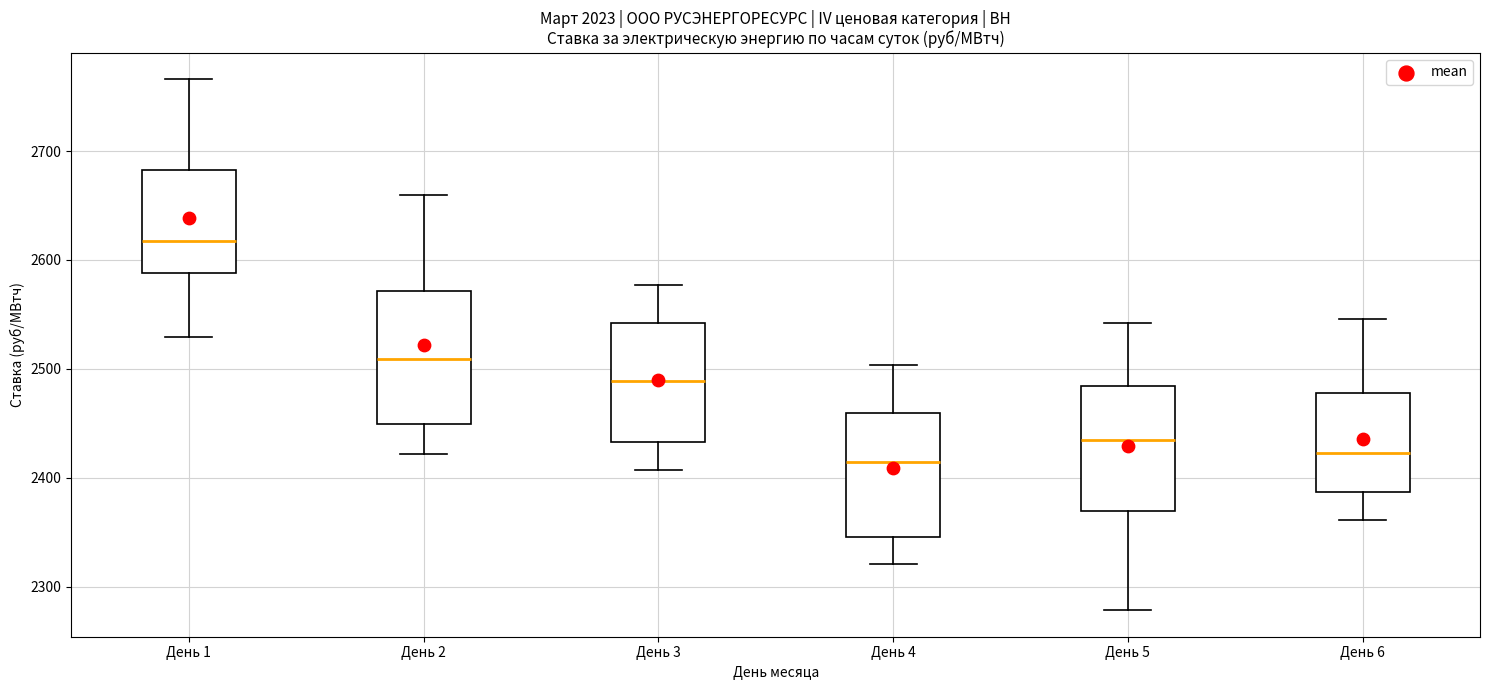

Reading left to right, transcribe this box plot: for each box, give where its median line is, the range the box spans, and where its two whiskers end, as read against the y-axis. The values are not printed on the chart, so give them approximately, as read against the axis.

День 1: median 2620, box 2590 to 2680, whiskers 2530 to 2770
День 2: median 2510, box 2450 to 2570, whiskers 2420 to 2660
День 3: median 2490, box 2430 to 2540, whiskers 2410 to 2580
День 4: median 2410, box 2350 to 2460, whiskers 2320 to 2500
День 5: median 2430, box 2370 to 2480, whiskers 2280 to 2540
День 6: median 2420, box 2390 to 2480, whiskers 2360 to 2550